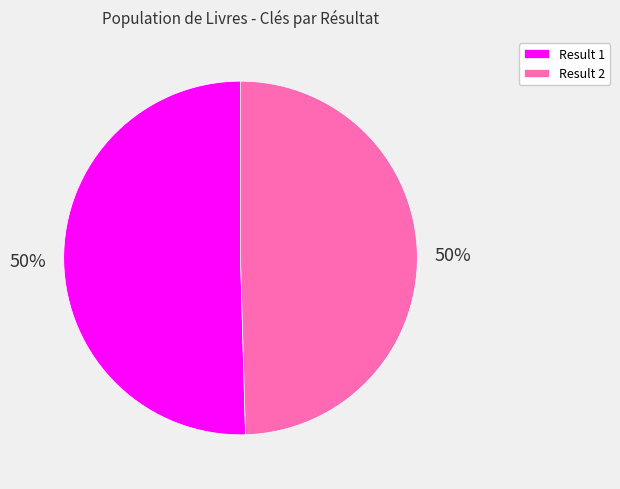

Combined, do Result 1 and Result 2 account for over 50%?

Yes